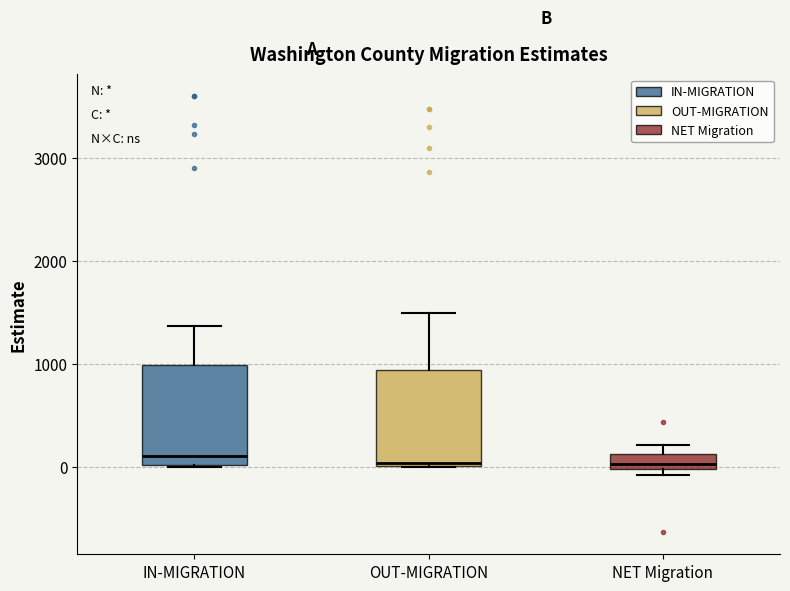

Where does the upper whisker of the box for IN-MIGRATION end on the y-axis? The values are not printed on the chart, so give them approximately, as read against the axis.

1400